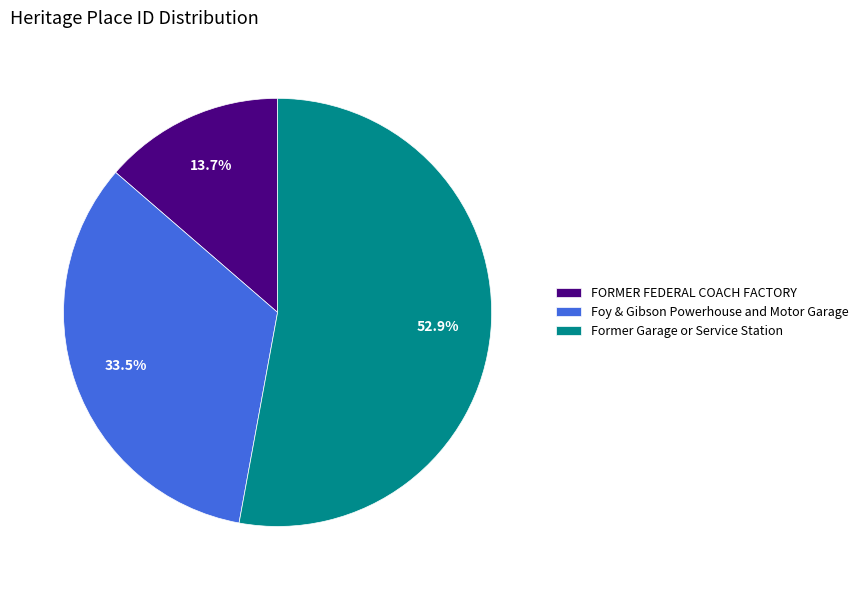

What is the ratio of the value at Former Garage or Service Station to the value at Foy & Gibson Powerhouse and Motor Garage?

1.6